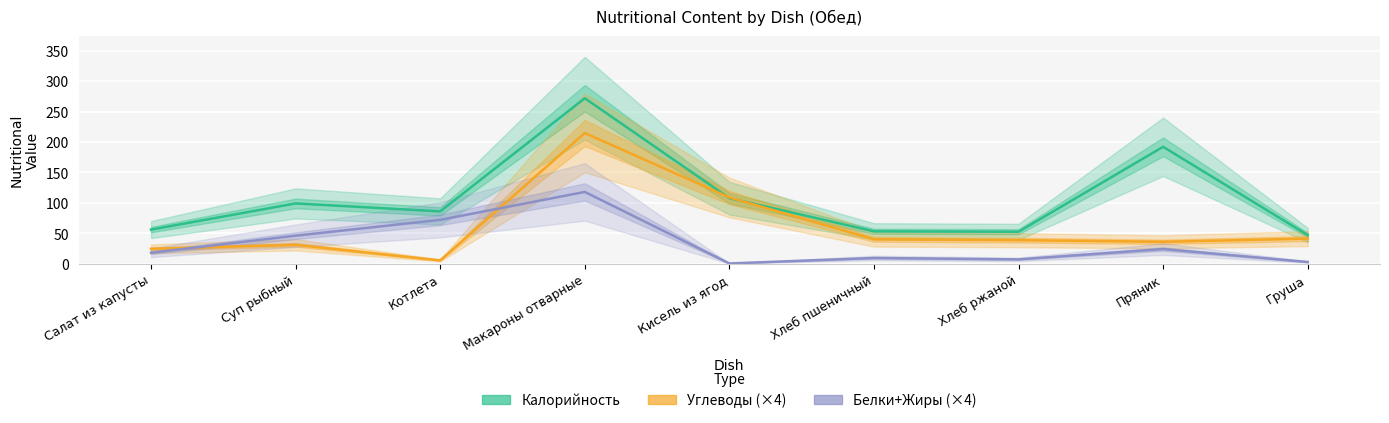

Reading left to right, list all the values displayed in this chart.

Калорийность: 56.0	99.0	85.9	271.8	107.6	53.2	52.5	192.0	47.0
Углеводы (×4): 24.4	31.0	5.4	214.7	108.8	40.1	38.6	36.0	41.2
Белки+Жиры (×4): 18.0	46.0	72.0	117.9	0.4	9.4	7.1	24.0	2.8